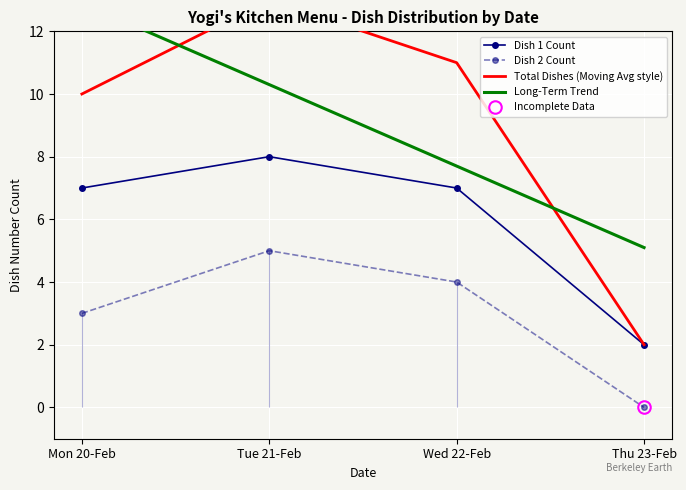

At which label does Total Dishes (Moving Avg style) first exceed 11?

Tue 21-Feb